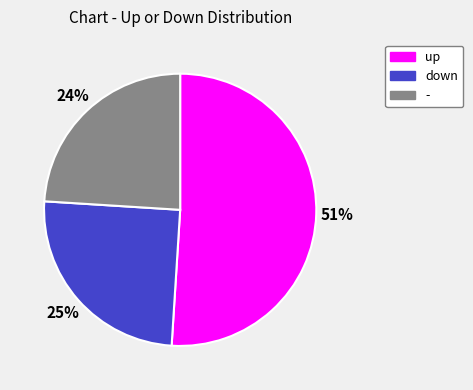

Rank the categories by value from lowest to highest.

-, down, up